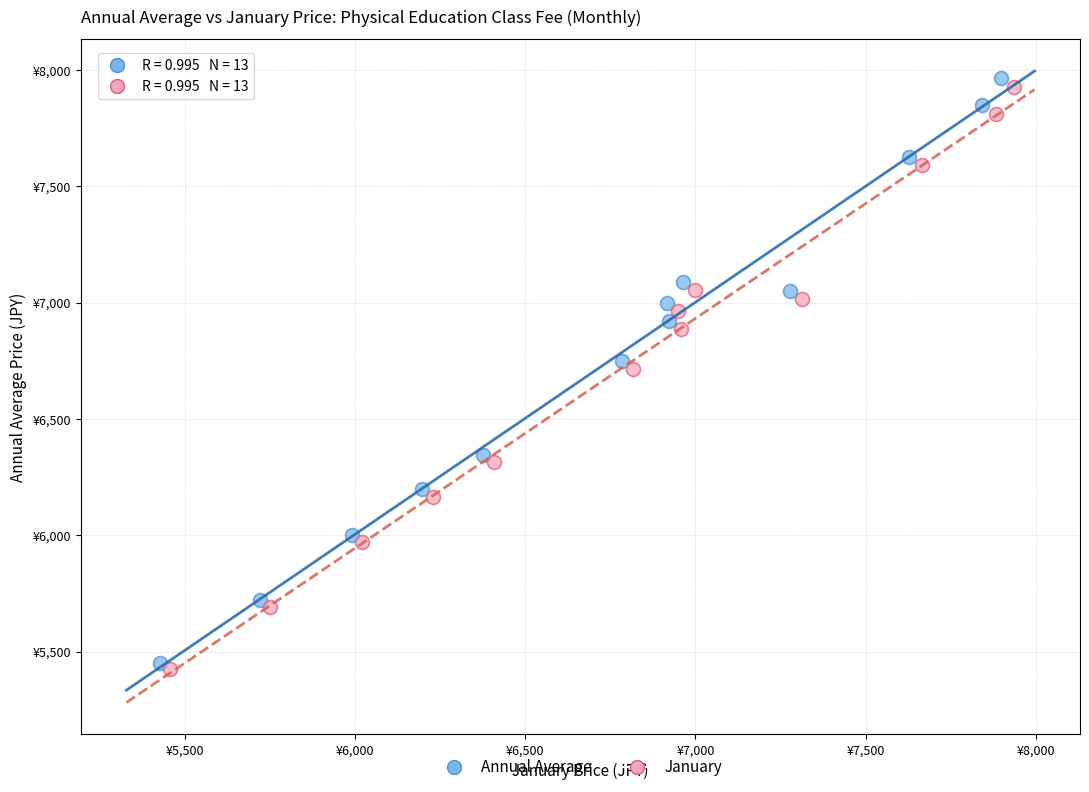

What are all the series names shown in the legend?

Annual Average, January